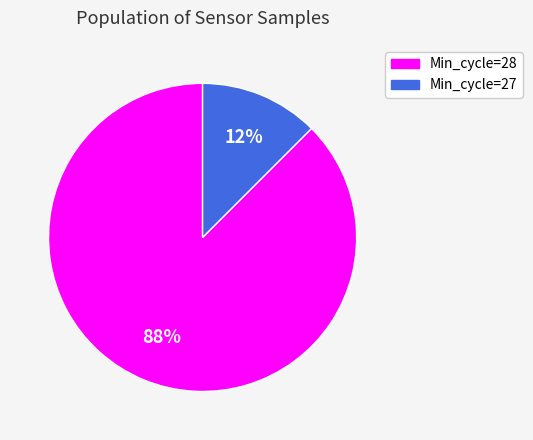

Is there a majority slice in this chart?

Yes